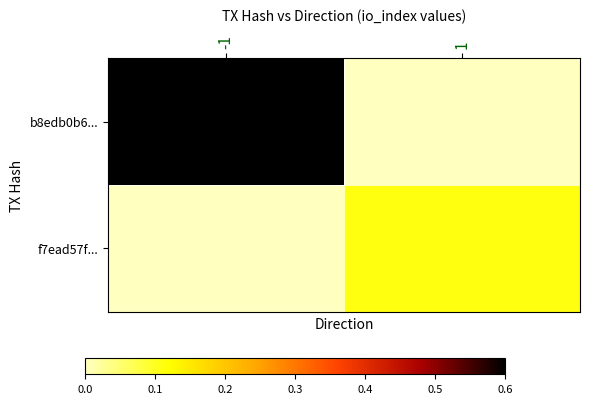

Reading left to right, transcribe all the data shown in this chart.

b8edb0b6...: -1=1.0	1=0.0
f7ead57f...: -1=0.0	1=0.1